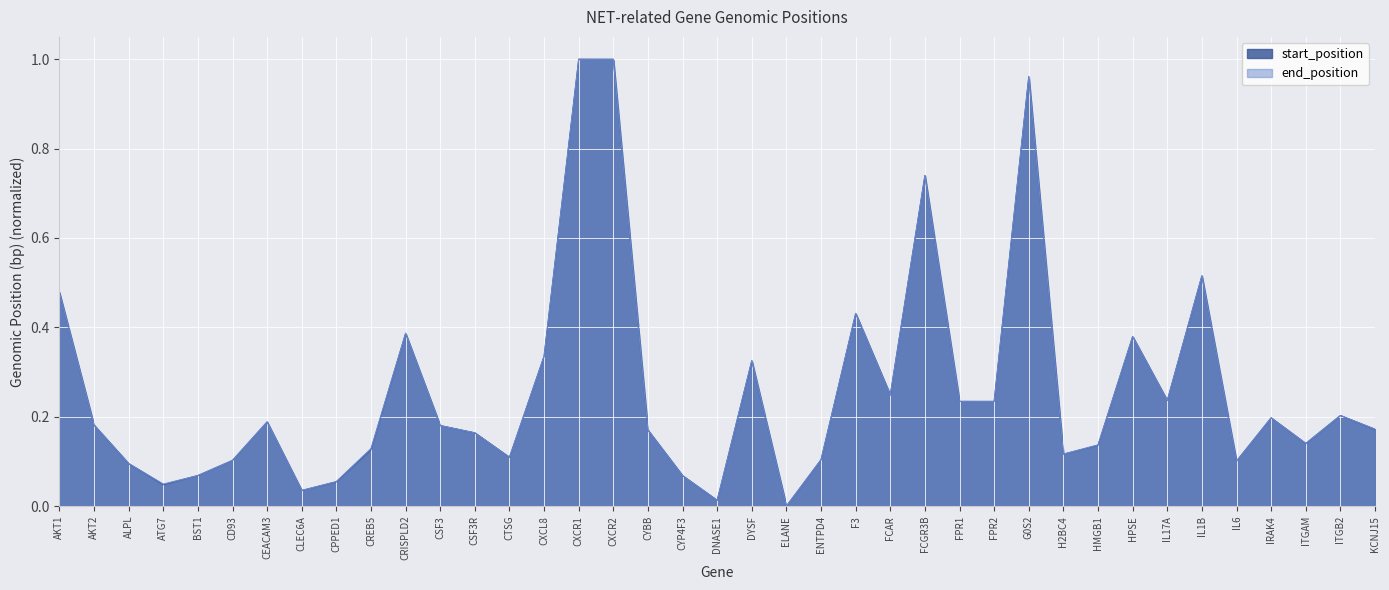

Reading right to left, transcribe all the data shown in this chart.

start_position: KCNJ15=0.2	ITGB2=0.2	ITGAM=0.1	IRAK4=0.2	IL6=0.1	IL1B=0.5	IL17A=0.2	HPSE=0.4	HMGB1=0.1	H2BC4=0.1	G0S2=1.0	FPR2=0.2	FPR1=0.2	FCGR3B=0.7	FCAR=0.2	F3=0.4	ENTPD4=0.1	ELANE=0.0	DYSF=0.3	DNASE1=0.0	CYP4F3=0.1	CYBB=0.2	CXCR2=1.0	CXCR1=1.0	CXCL8=0.3	CTSG=0.1	CSF3R=0.2	CSF3=0.2	CRISPLD2=0.4	CREB5=0.1	CPPED1=0.1	CLEC6A=0.0	CEACAM3=0.2	CD93=0.1	BST1=0.1	ATG7=0.0	ALPL=0.1	AKT2=0.2	AKT1=0.5
end_position: KCNJ15=0.2	ITGB2=0.2	ITGAM=0.1	IRAK4=0.2	IL6=0.1	IL1B=0.5	IL17A=0.2	HPSE=0.4	HMGB1=0.1	H2BC4=0.1	G0S2=1.0	FPR2=0.2	FPR1=0.2	FCGR3B=0.7	FCAR=0.2	F3=0.4	ENTPD4=0.1	ELANE=0.0	DYSF=0.3	DNASE1=0.0	CYP4F3=0.1	CYBB=0.2	CXCR2=1.0	CXCR1=1.0	CXCL8=0.3	CTSG=0.1	CSF3R=0.2	CSF3=0.2	CRISPLD2=0.4	CREB5=0.1	CPPED1=0.1	CLEC6A=0.0	CEACAM3=0.2	CD93=0.1	BST1=0.1	ATG7=0.0	ALPL=0.1	AKT2=0.2	AKT1=0.5